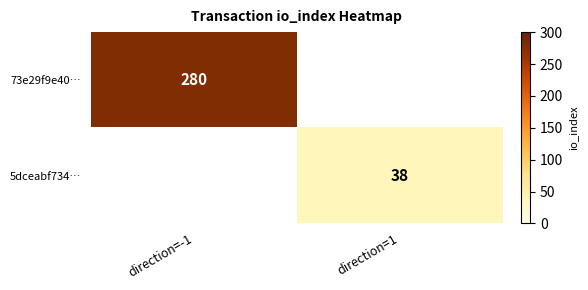

Is it true that 5dceabf734… equals 38 at direction=1?

True